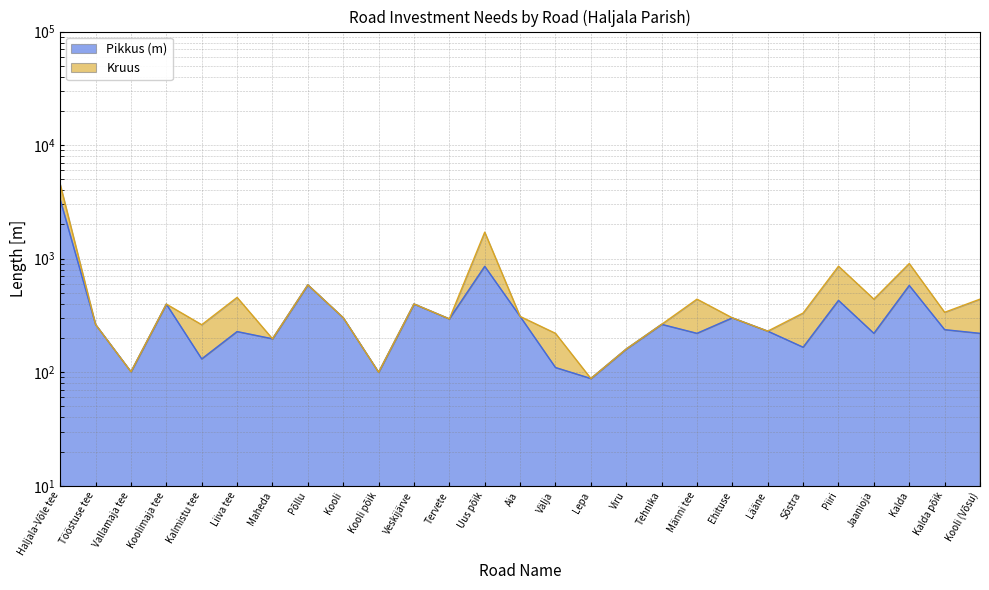

What is the label of the 15th point from the right?

Uus põik